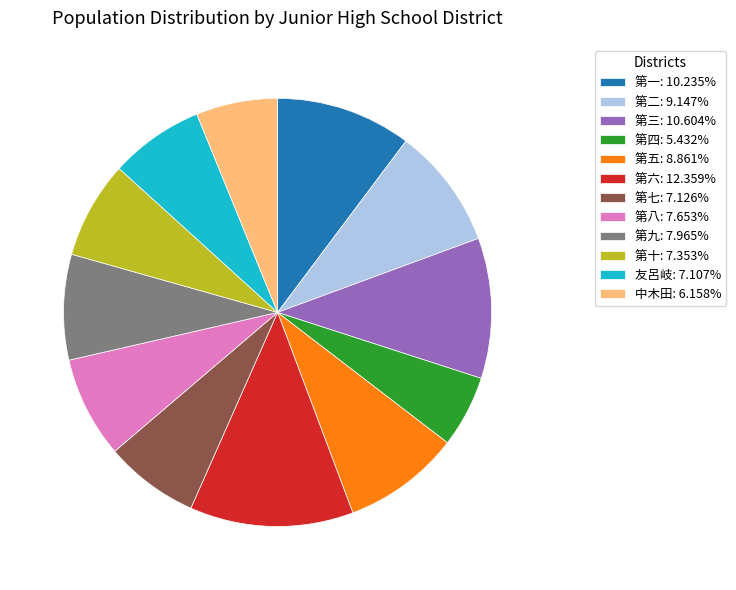

Does any single category account for the majority?

No